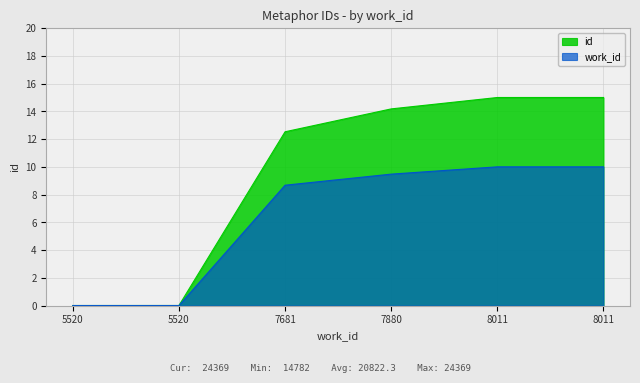

What is the difference between the second highest and second lowest values?

15.0